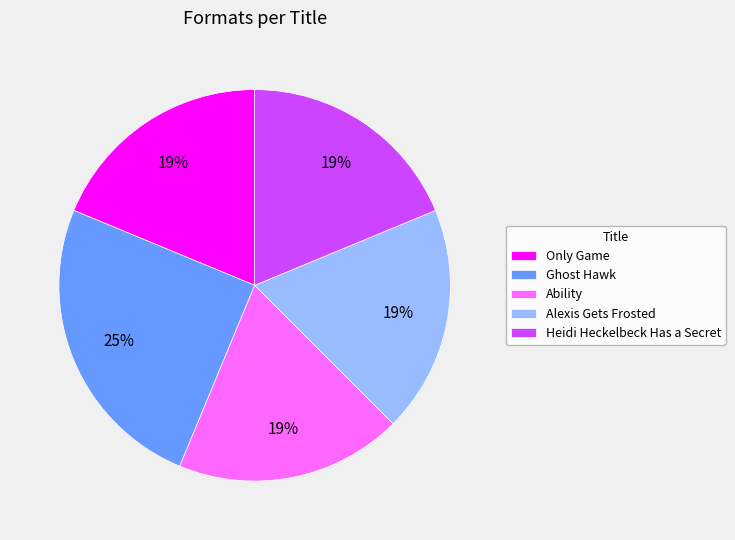

How many slices are in this pie chart?

5